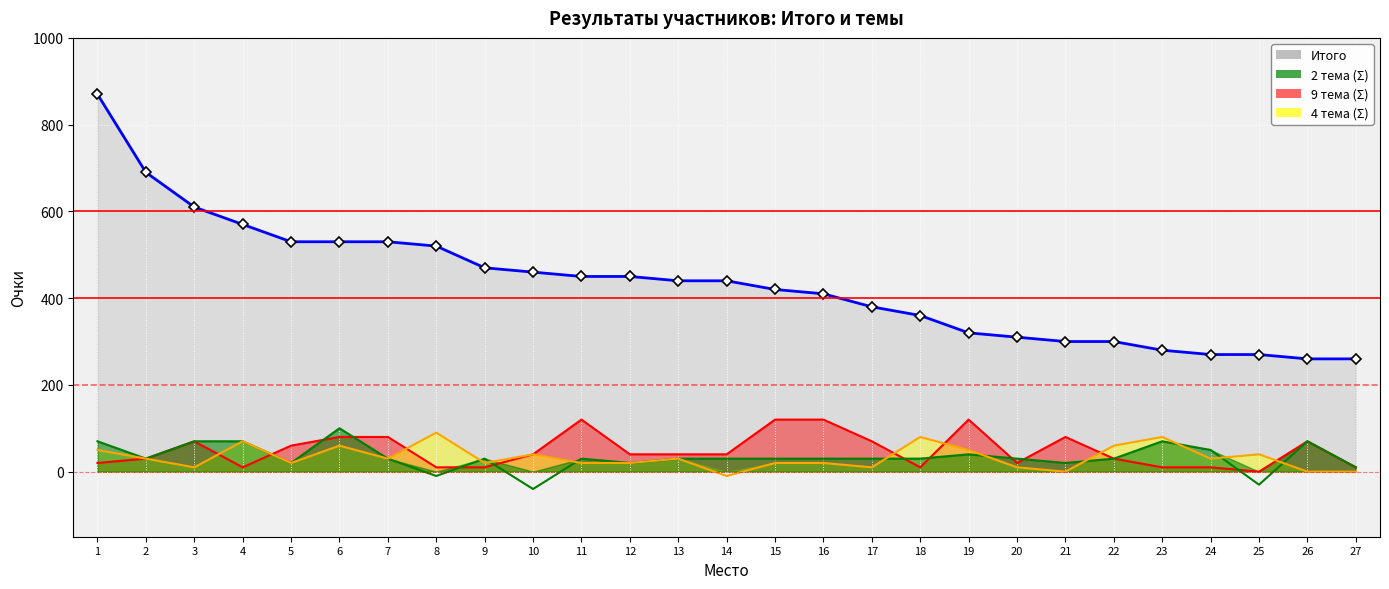

At which category does the chart reach its peak across all series?

1